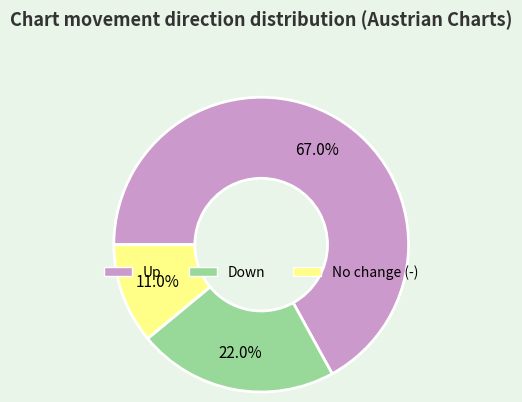

Does any single category account for the majority?

Yes